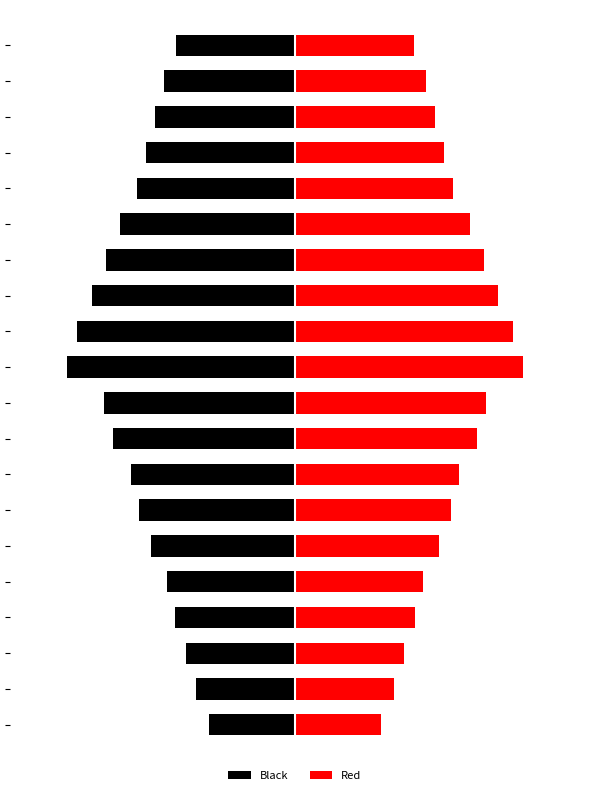

What is the sum of the Black values at 14 and 9?

-7.7